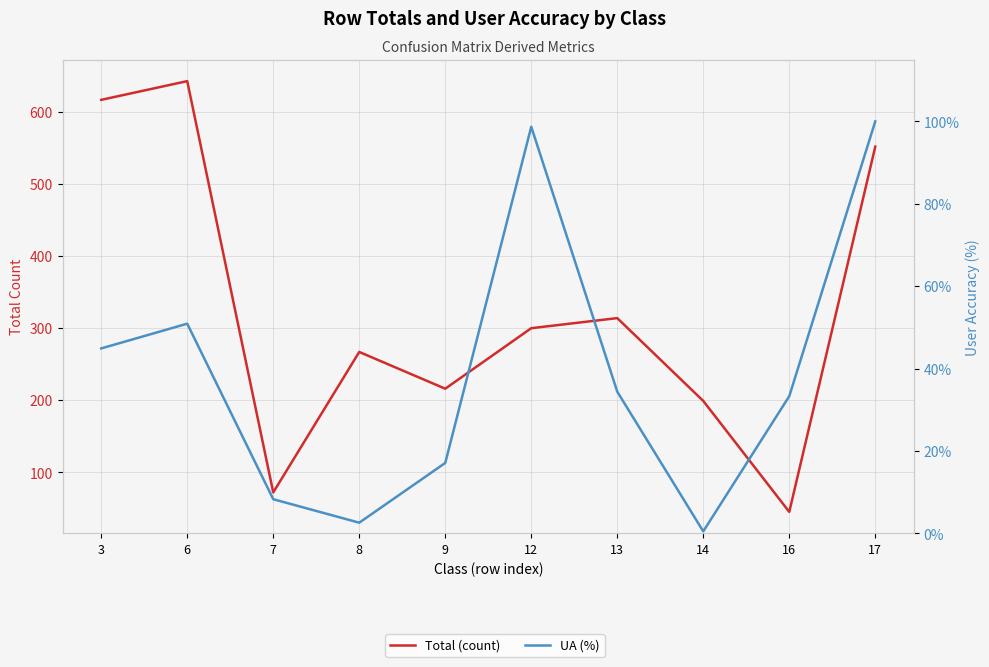

Rank the series by their average value, from highest to lowest.

Total (count), UA (%)